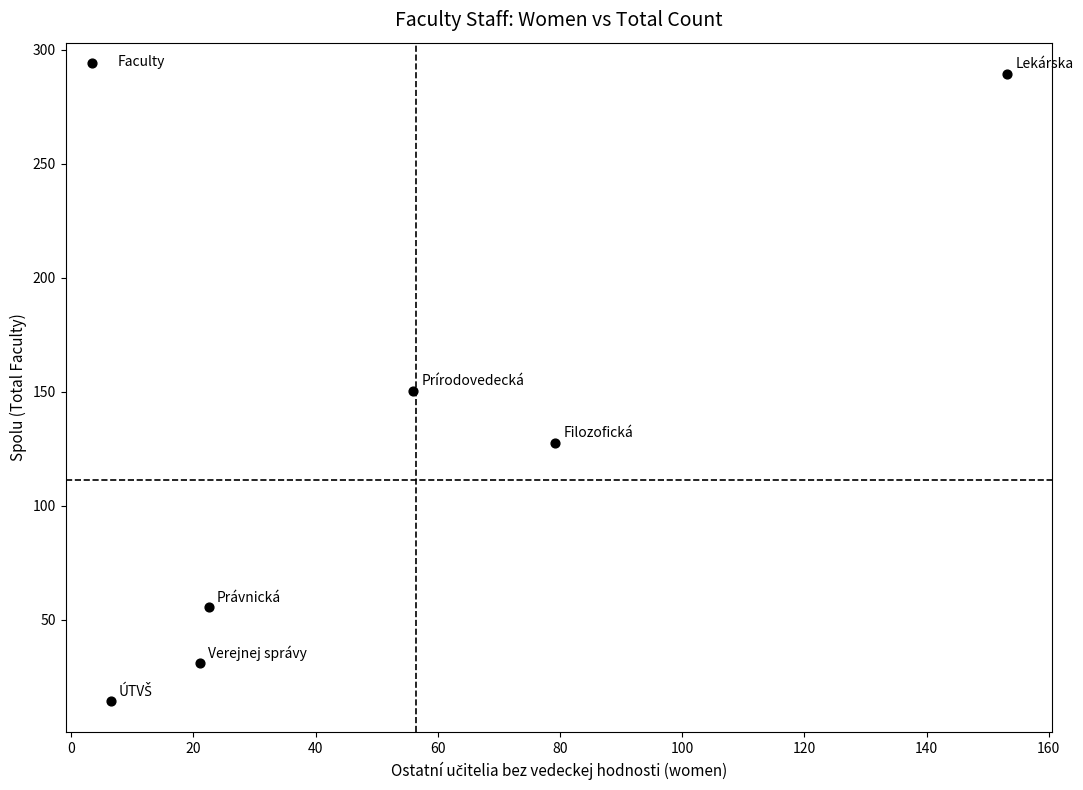

What is the range of X values (max minus min)?

146.8